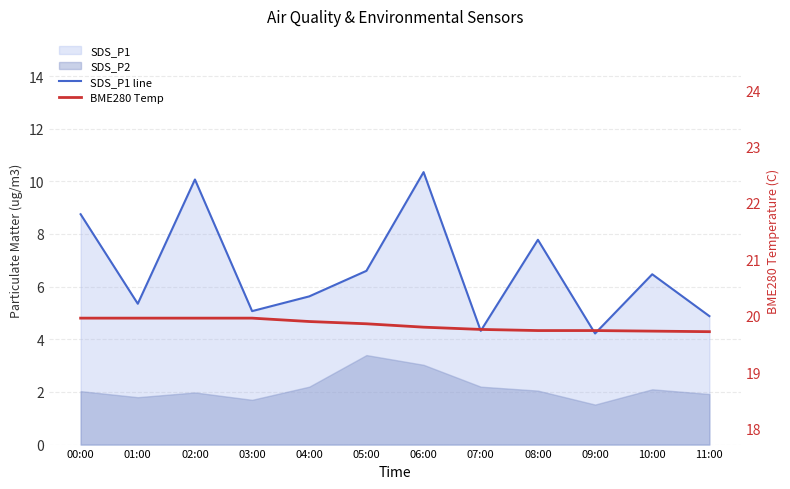

True or false: BME280 Temp has a value of 33.3 at 11:00.

False